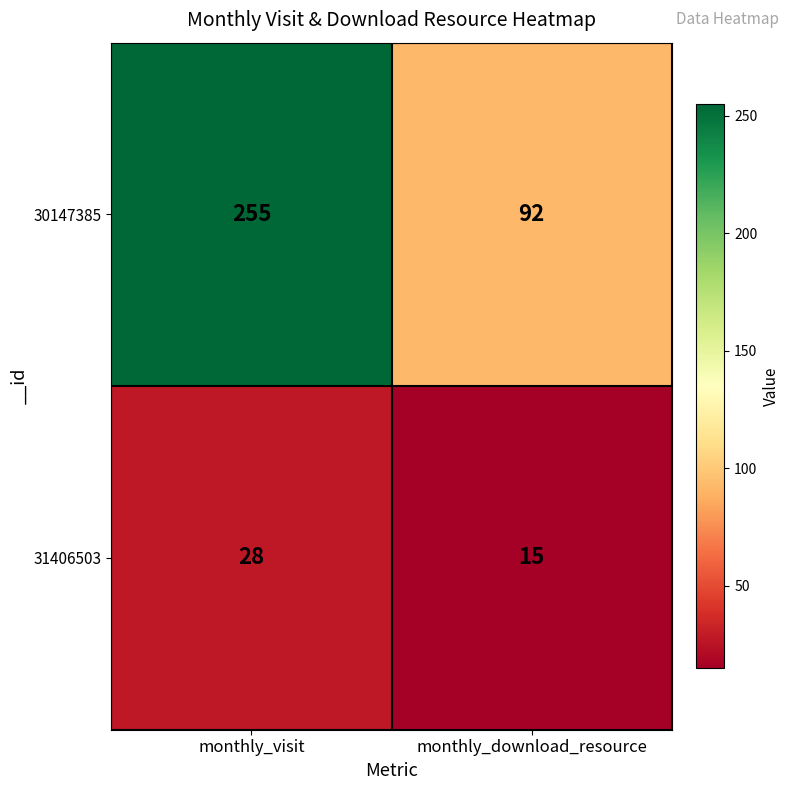

Which series has the largest total across all categories?

30147385